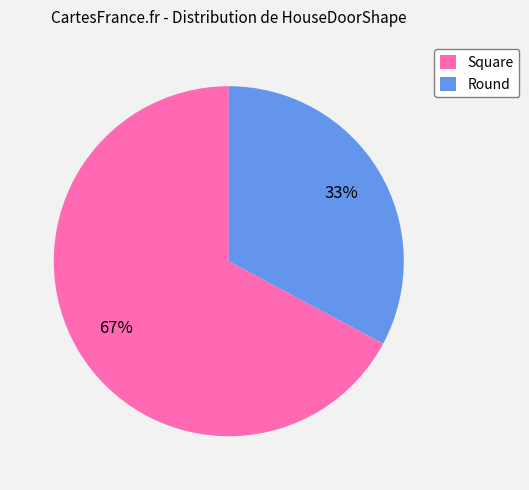

Combined, do Square and Round account for over 50%?

Yes